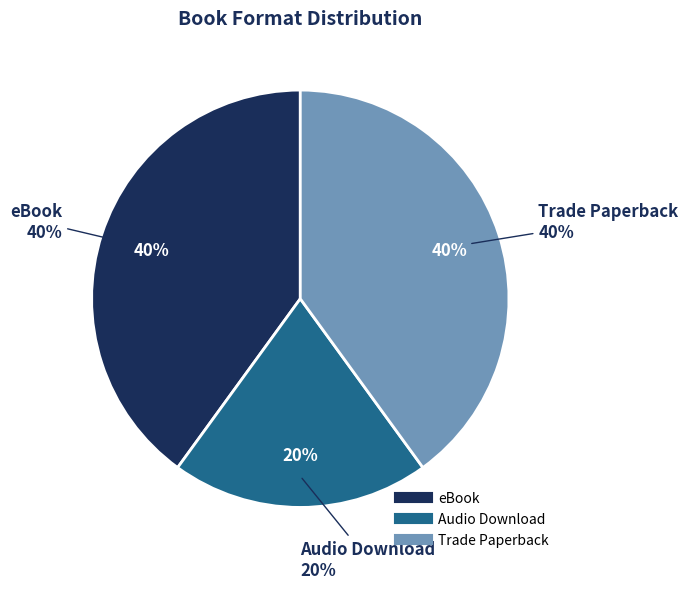

Is there any slice that represents more than half of the pie?

No